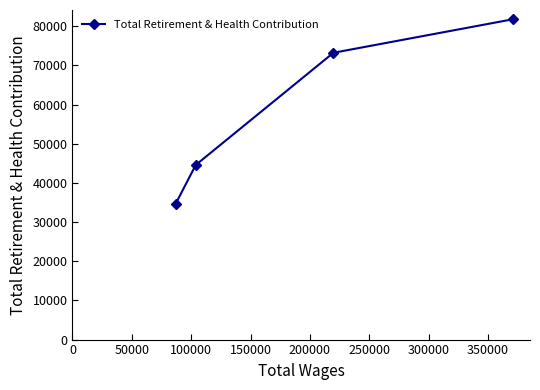

What is the value of the 2nd point from the left?

44568